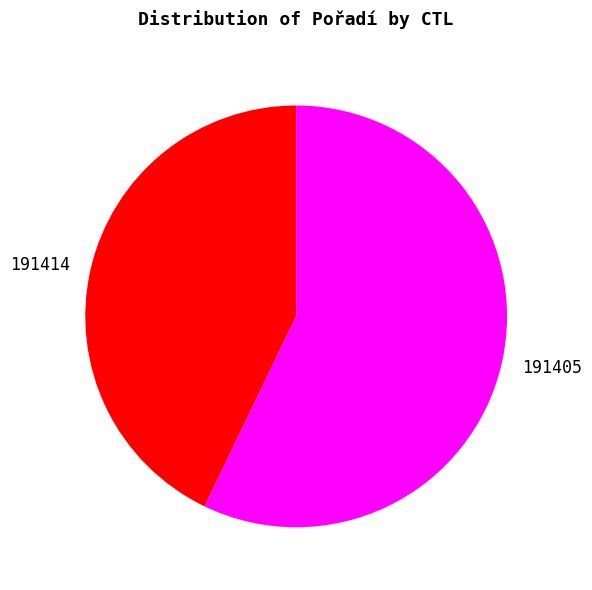

Is it true that 191414 is 43% of the pie?

True